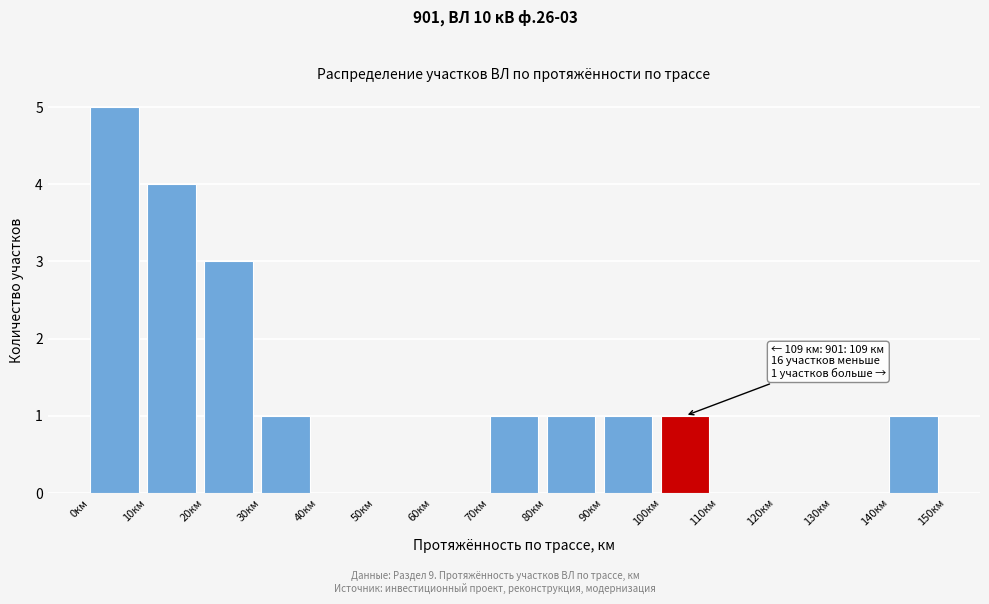

Over which range of the x-axis is the bar tallest?

0 to 10